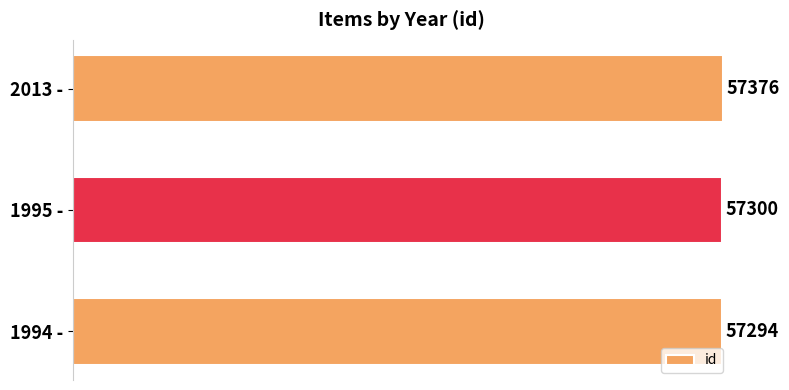

List the labels in order of value, smallest first.

1994 -, 1995 -, 2013 -